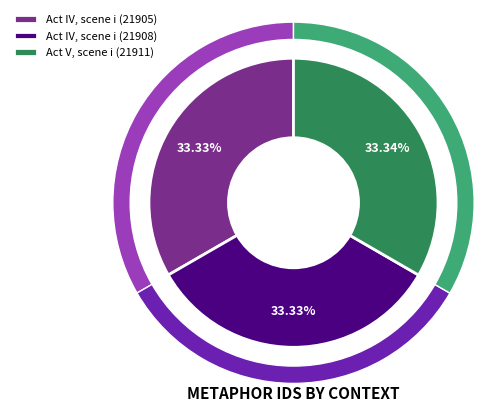

Combined, what portion of the pie is Act V, scene i (21911) and Act IV, scene i (21905)?

66.7%